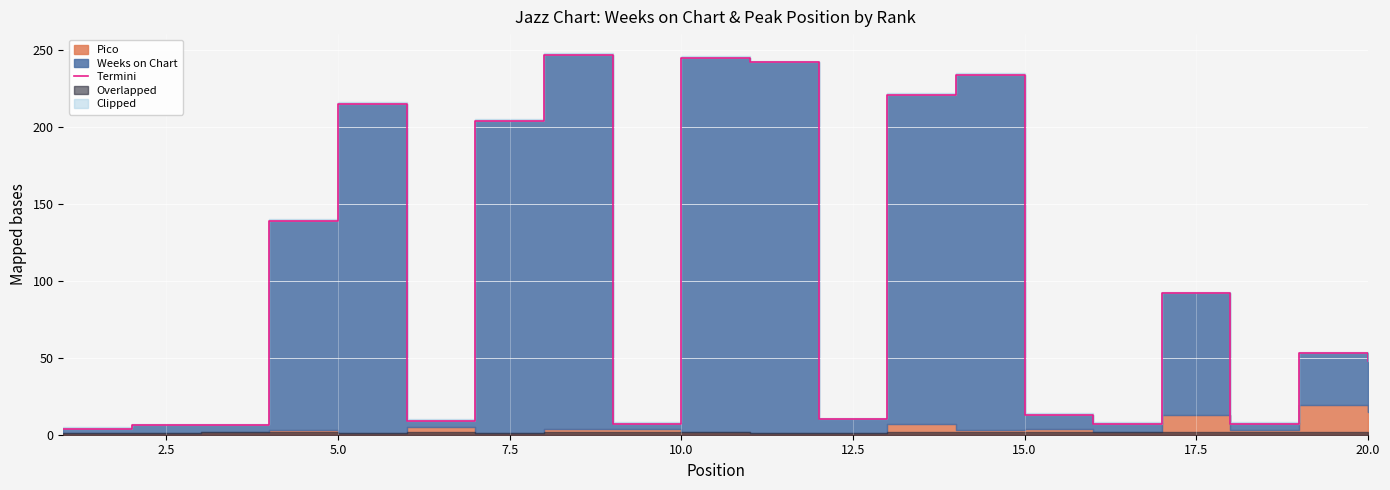

Reading left to right, transcribe all the data shown in this chart.

4	6	6	139	215	9	204	247	7	245	242	10	221	234	13	7	92	7	53	48